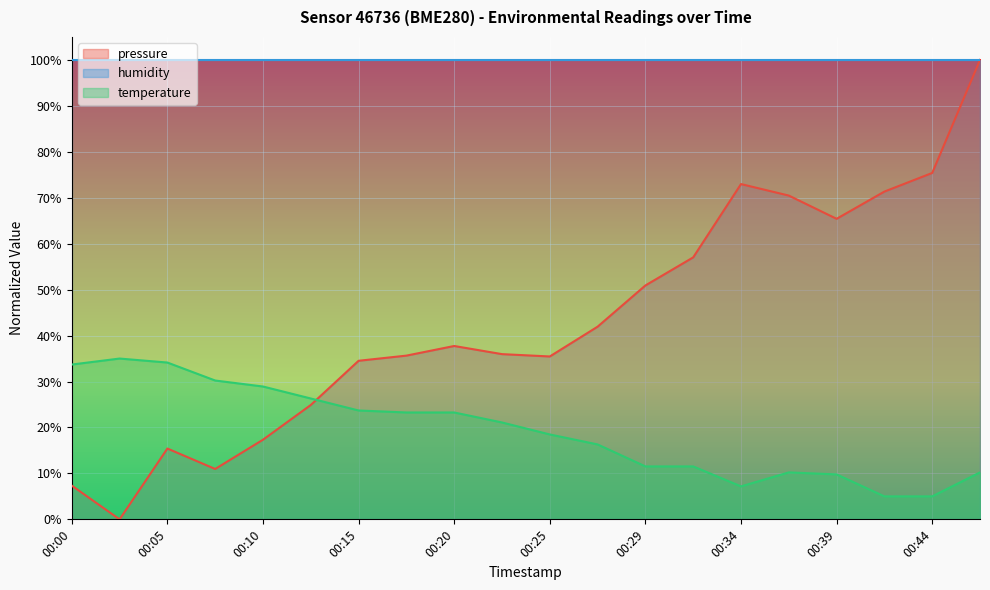

Rank the series at 00:05 from lowest to highest value.

pressure, temperature, humidity